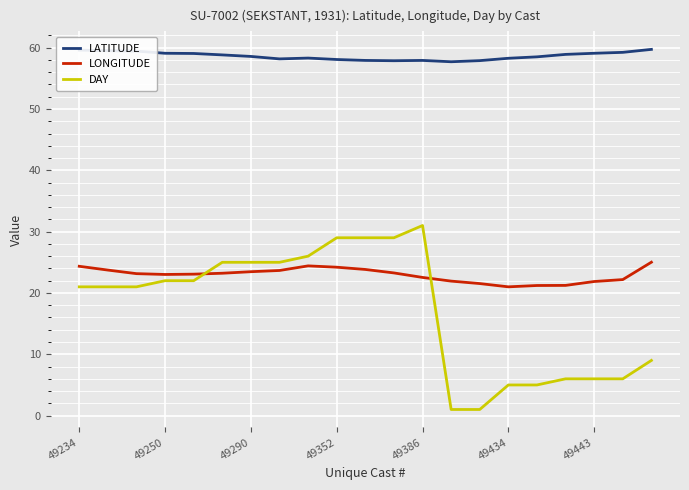

What is the maximum value shown in the chart?

59.7